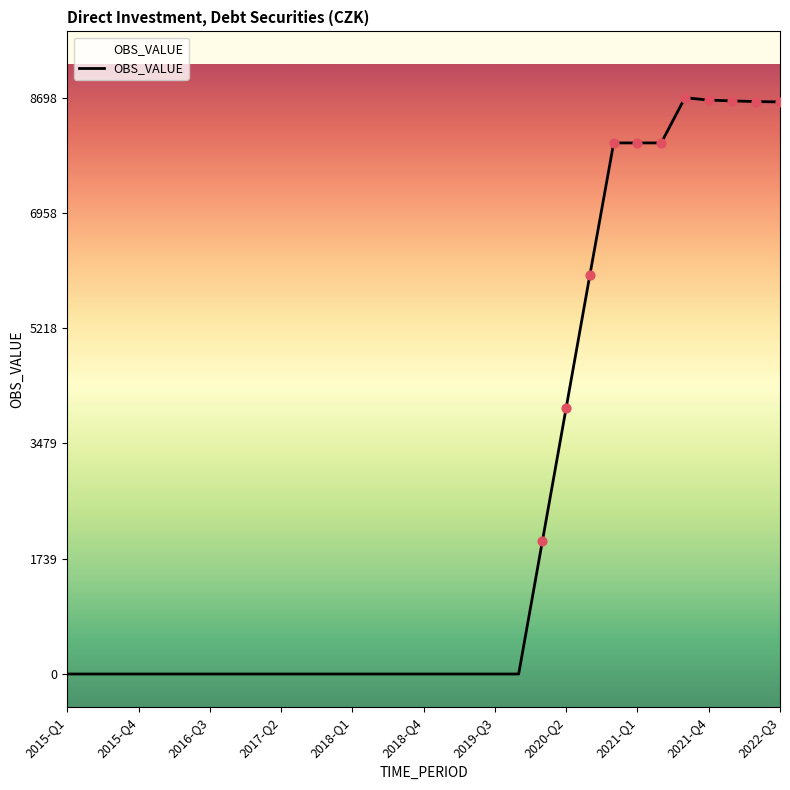

What is the change in value from 14 to 25?

+8015